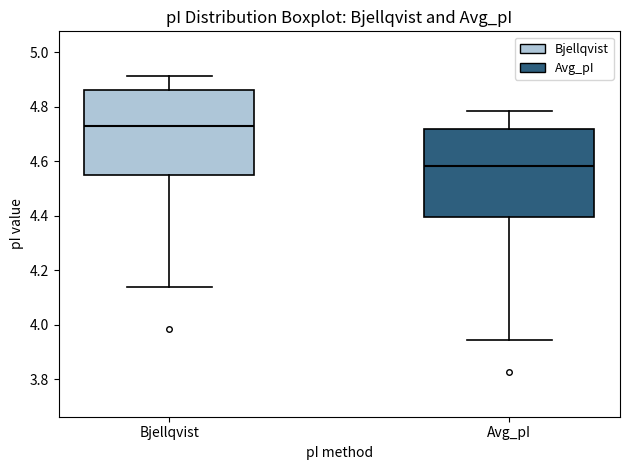

Reading left to right, transcribe this box plot: for each box, give where its median line is, the range the box spans, and where its two whiskers end, as read against the y-axis. The values are not printed on the chart, so give them approximately, as read against the axis.

Bjellqvist: median 4.74, box 4.54 to 4.86, whiskers 4.14 to 4.92
Avg_pI: median 4.58, box 4.40 to 4.72, whiskers 3.94 to 4.78